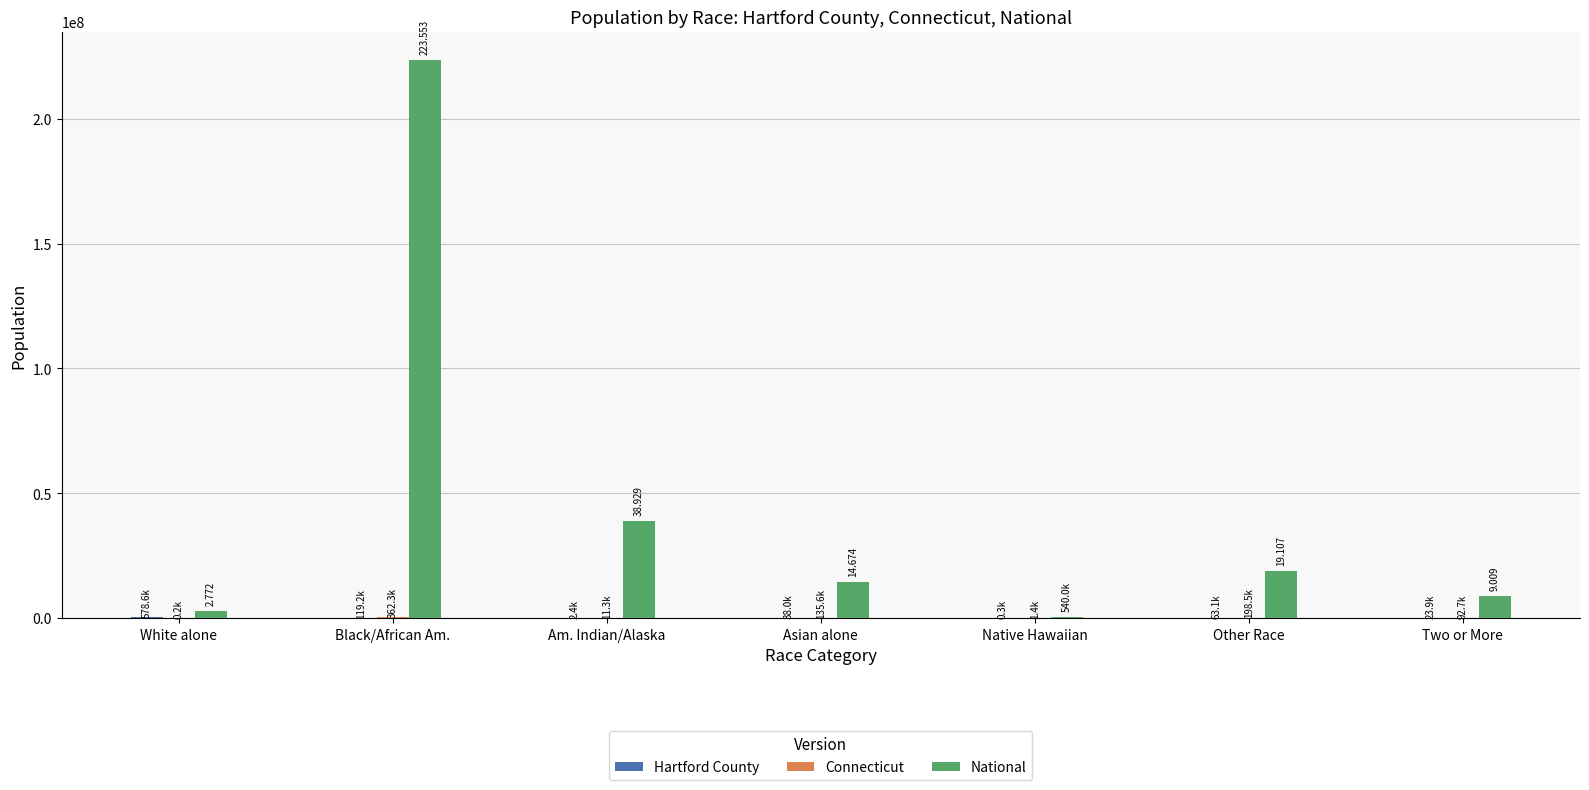

Where is National nearest to the value 112046639?

Am. Indian/Alaska